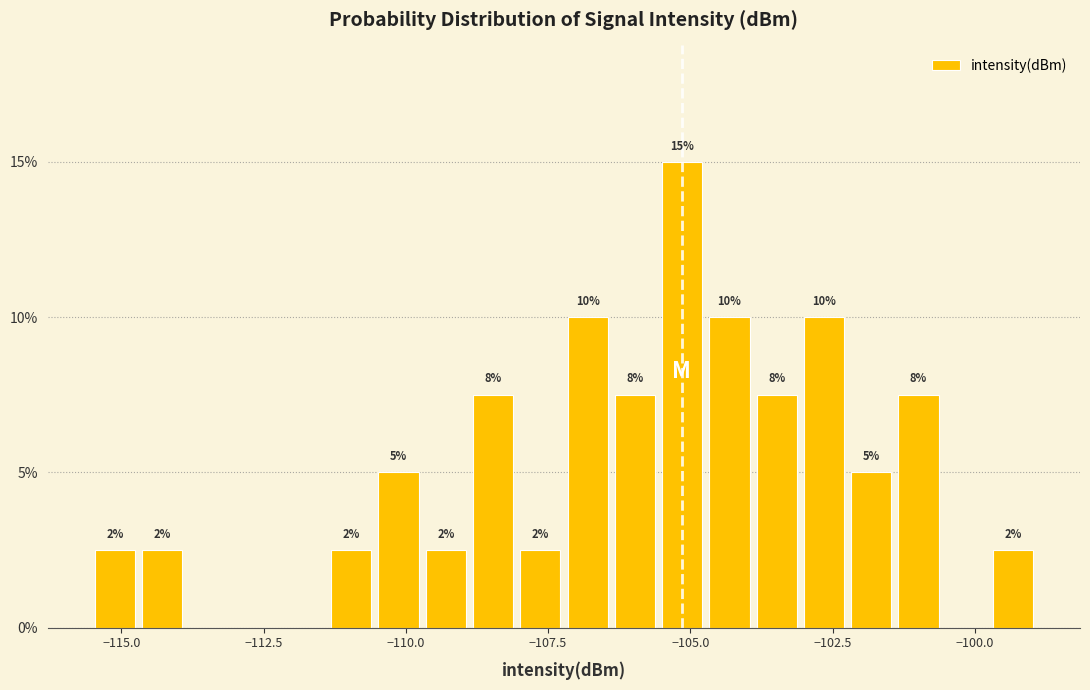

Around what value on the x-axis is the tallest bar? Give the approximate position of its centre, as read against the axis.

-105.0